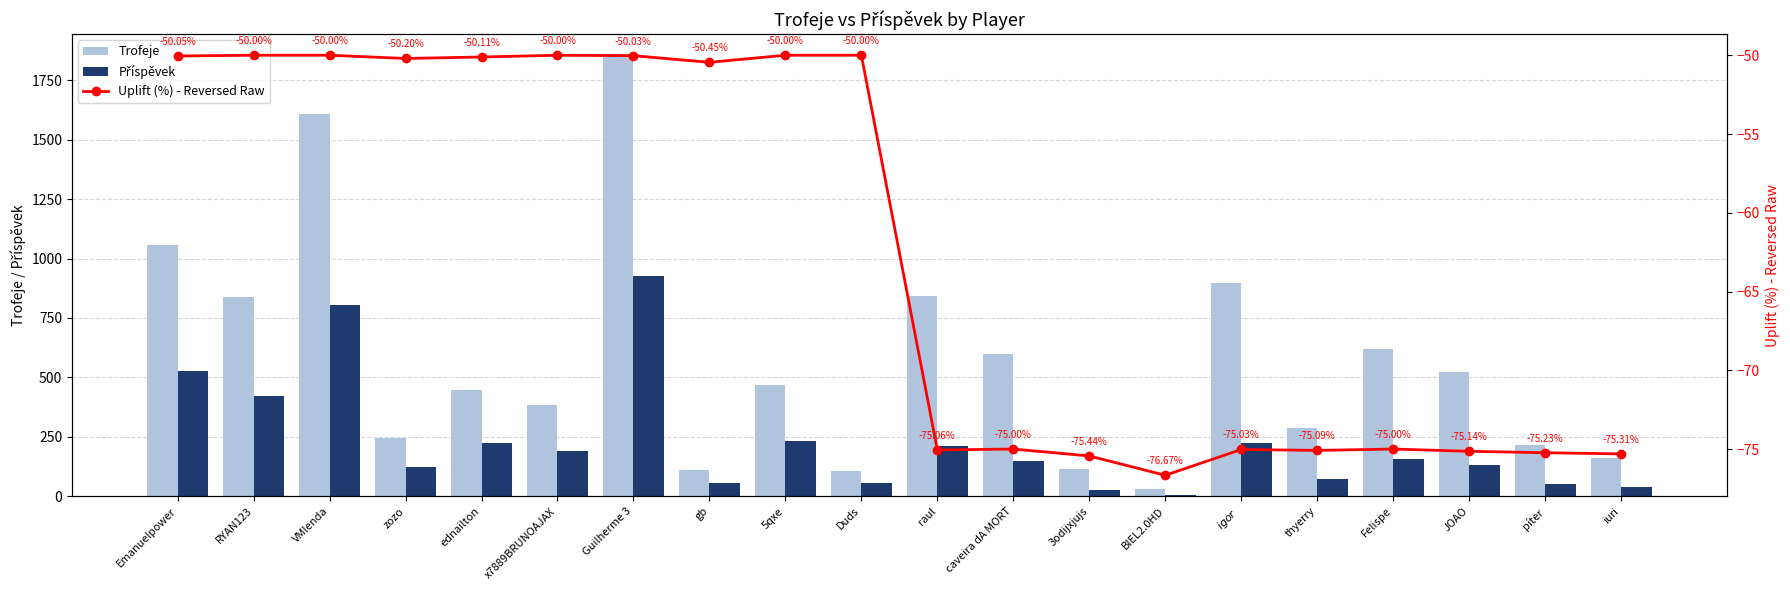

Between VMlenda and píter, which is larger?

VMlenda